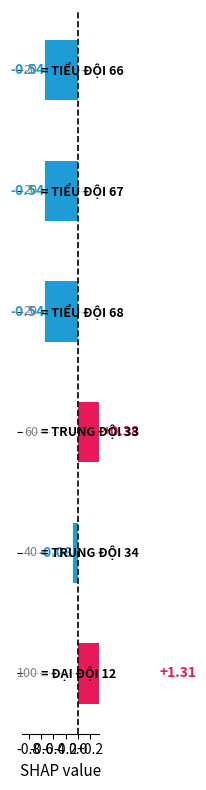

What is the maximum value shown in the chart?

1.3